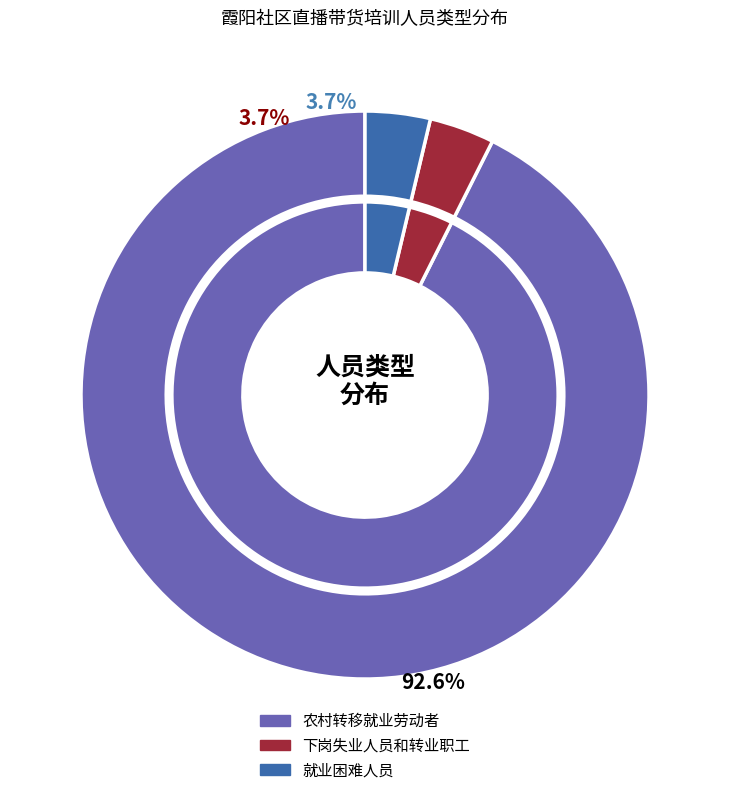

Does 农村转移就业劳动者 represent more than half of the total?

Yes